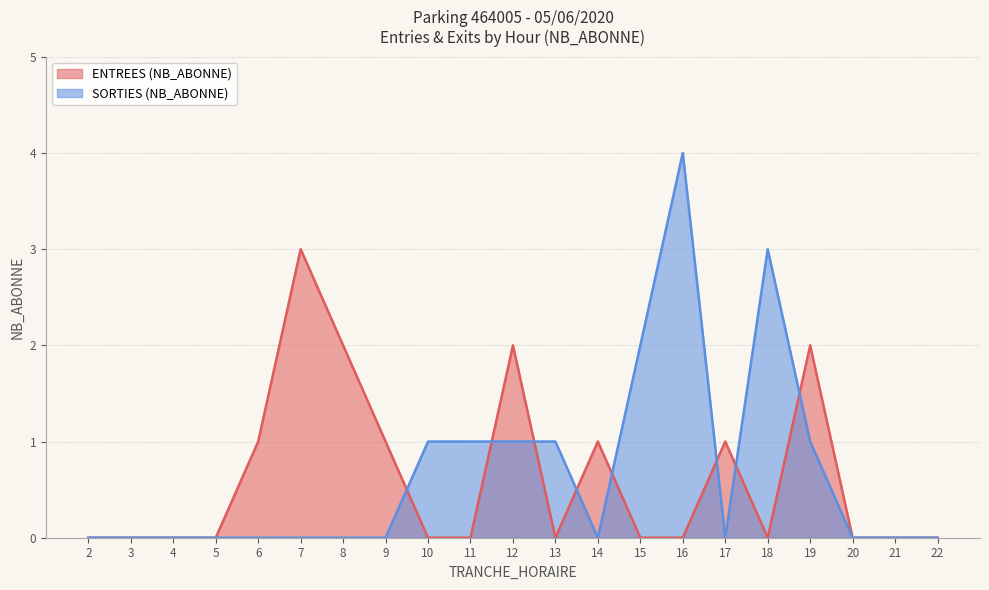

The ENTREES (NB_ABONNE) series shows 0 at 5. True or false?

True